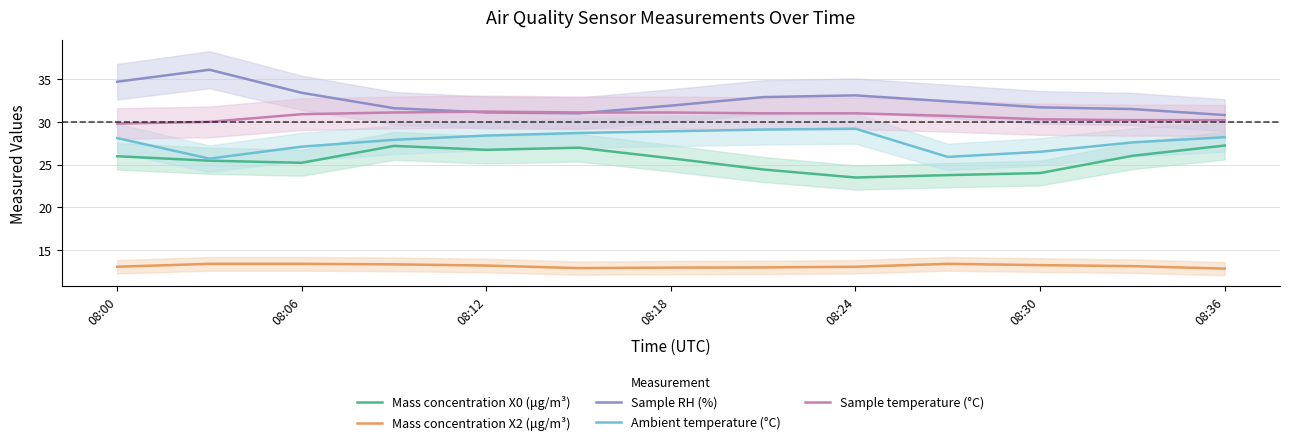

The value of Ambient temperature (°C) at 08:06 is 38.4. True or false?

False